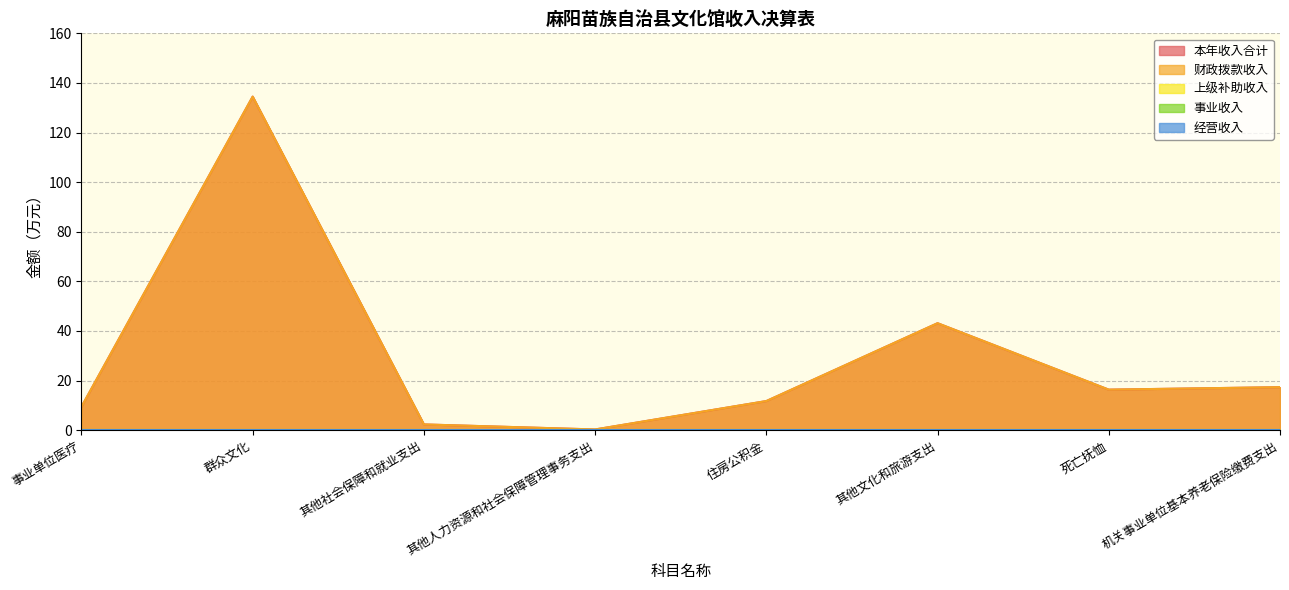

True or false: 财政拨款收入 has a value of 213.3 at 群众文化.

False